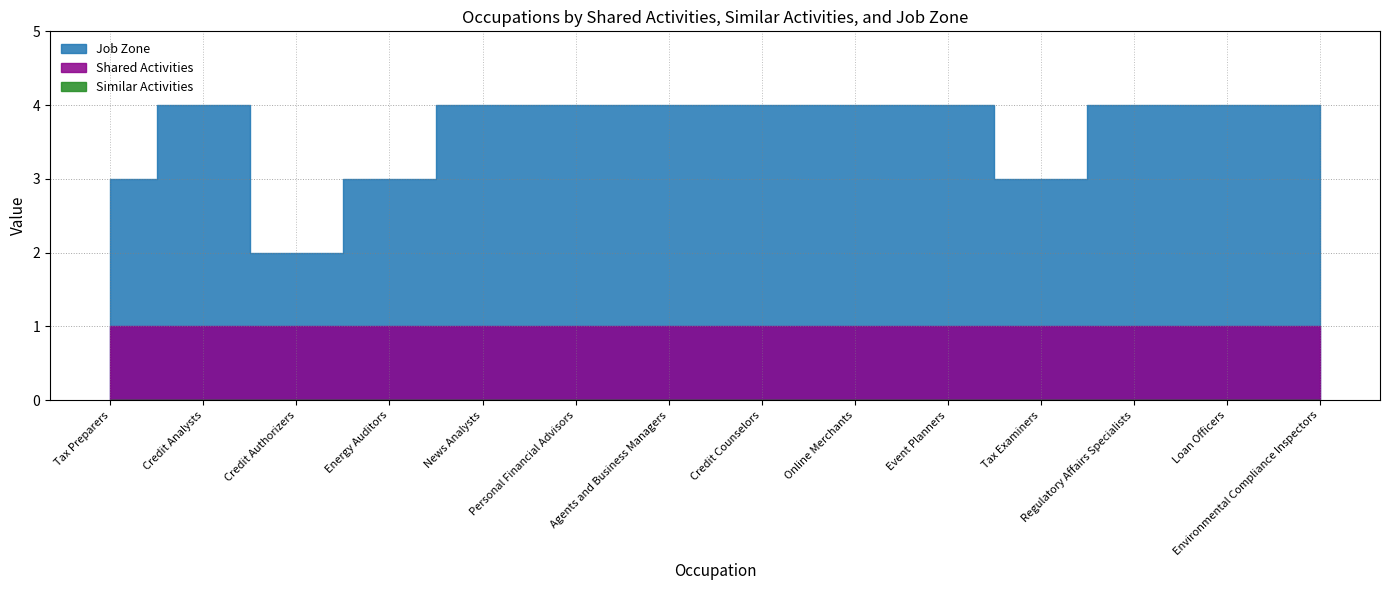

Which series changed the most between Online Merchants and Event Planners?

Shared Activities